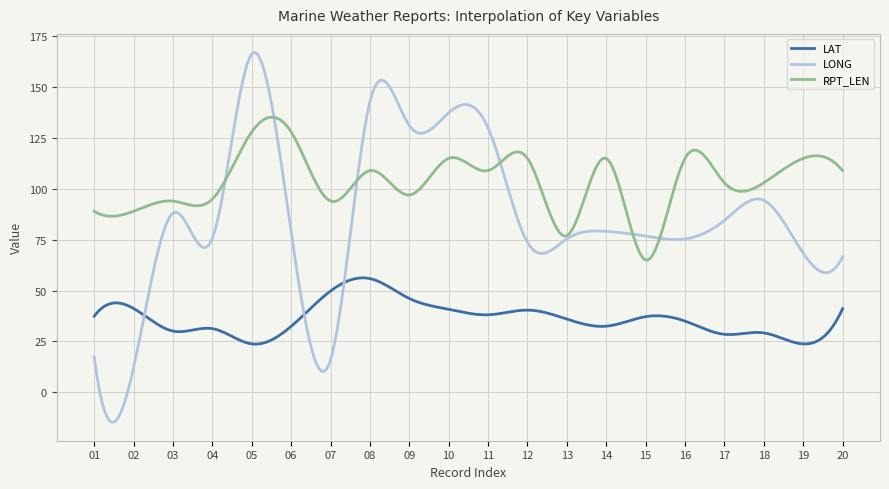

True or false: RPT_LEN and LONG intersect in this chart.

True